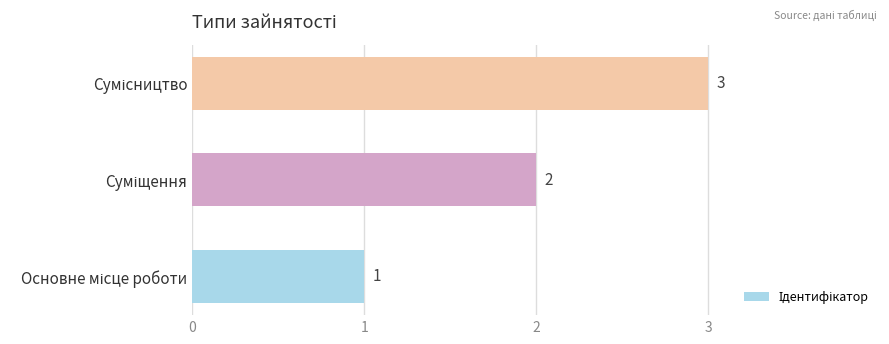

What is the sum of all values?

6